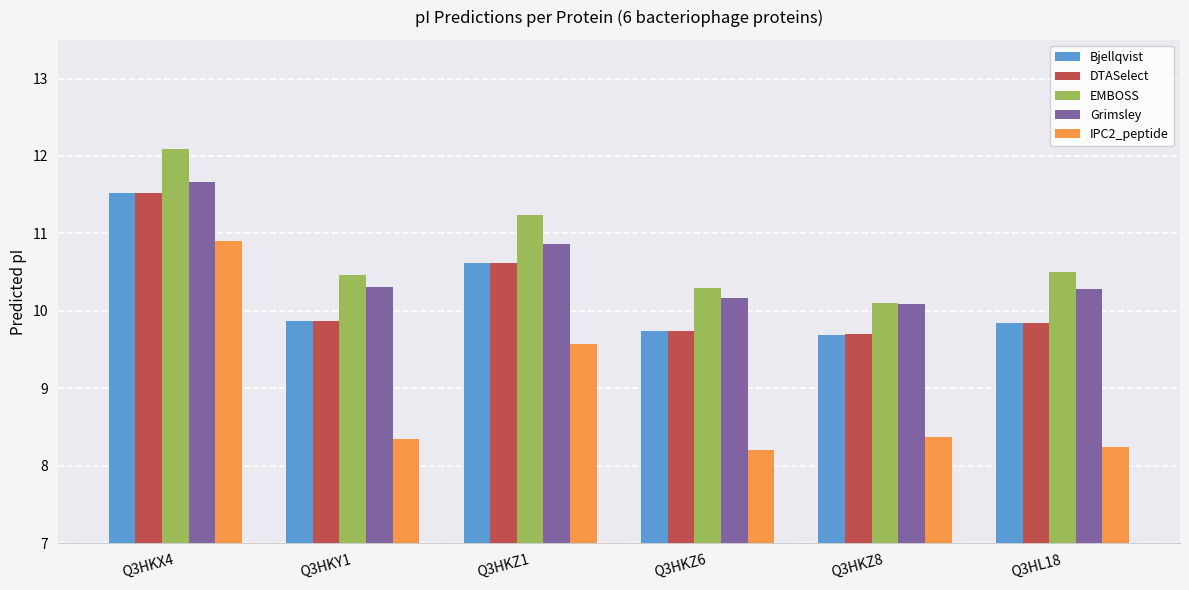

The value of Grimsley at Q3HL18 is 3.3. True or false?

False